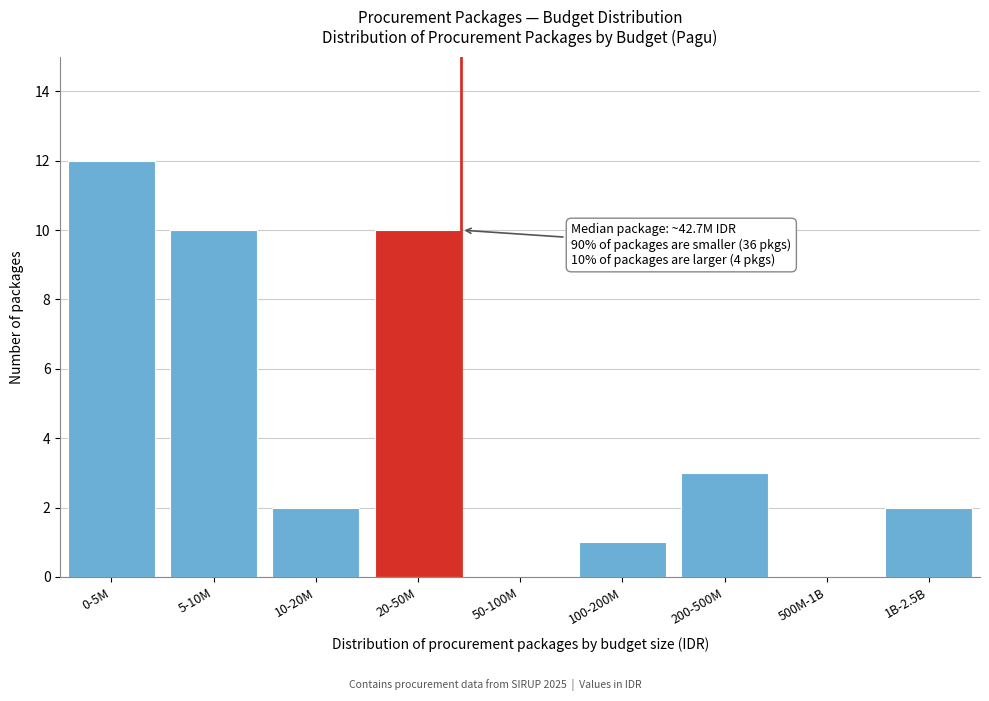

Reading left to right, extract all data points from this chart.

0-5M=12	5-10M=10	10-20M=2	20-50M=10	50-100M=0	100-200M=1	200-500M=3	500M-1B=0	1B-2.5B=2